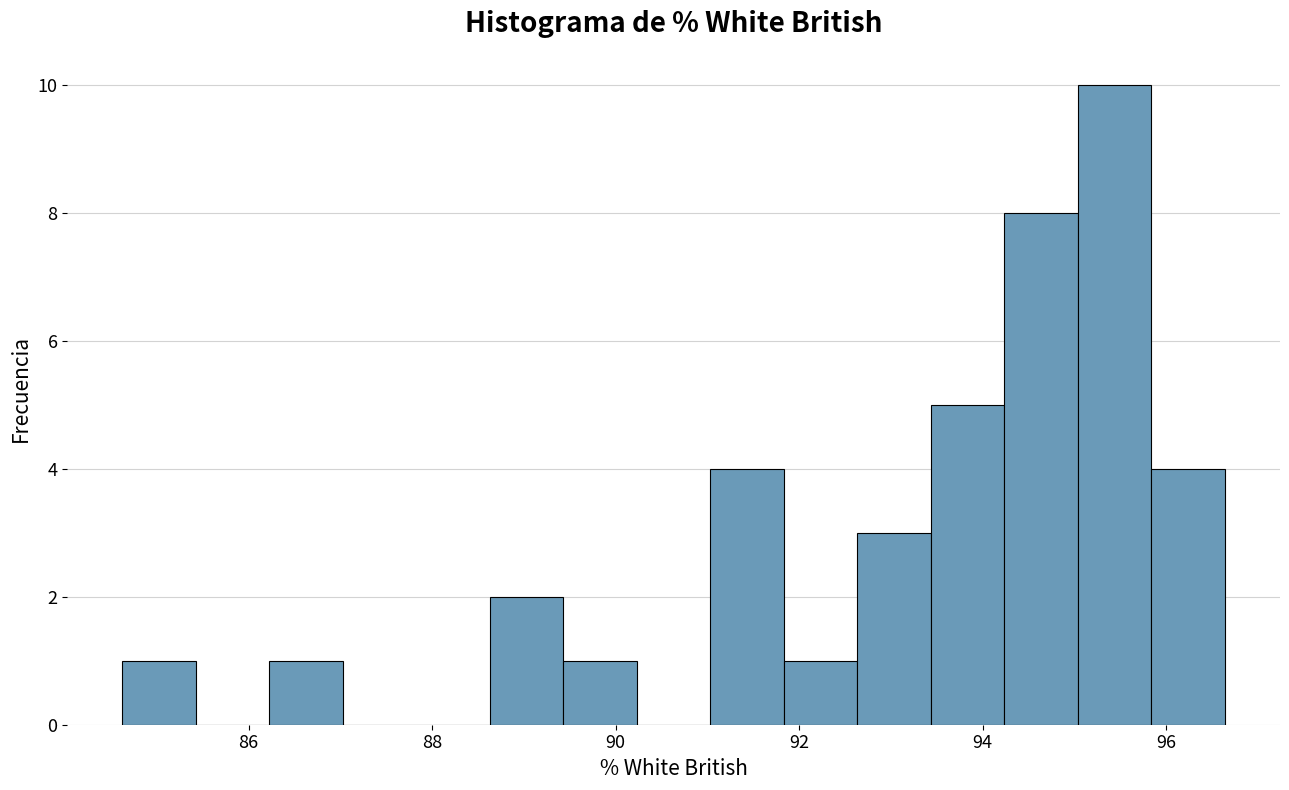

Over which range of the x-axis is the bar tallest?

95.0 to 95.8